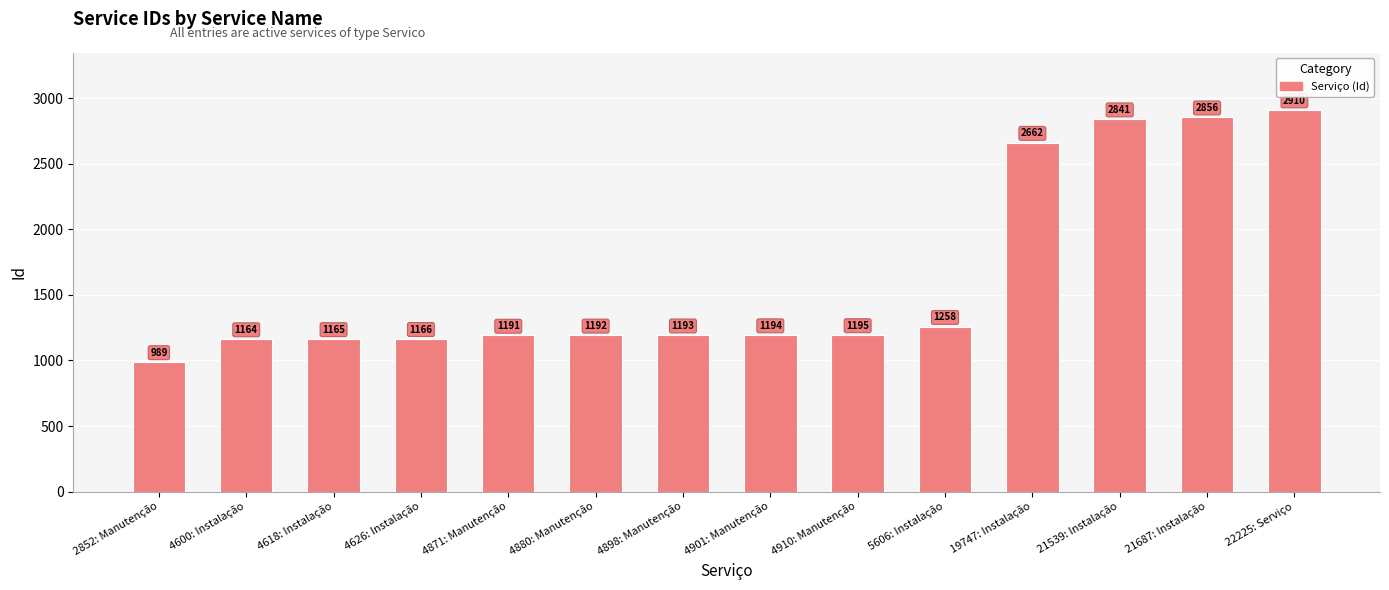

At which label is the value closest to 1949?

5606: Instalação